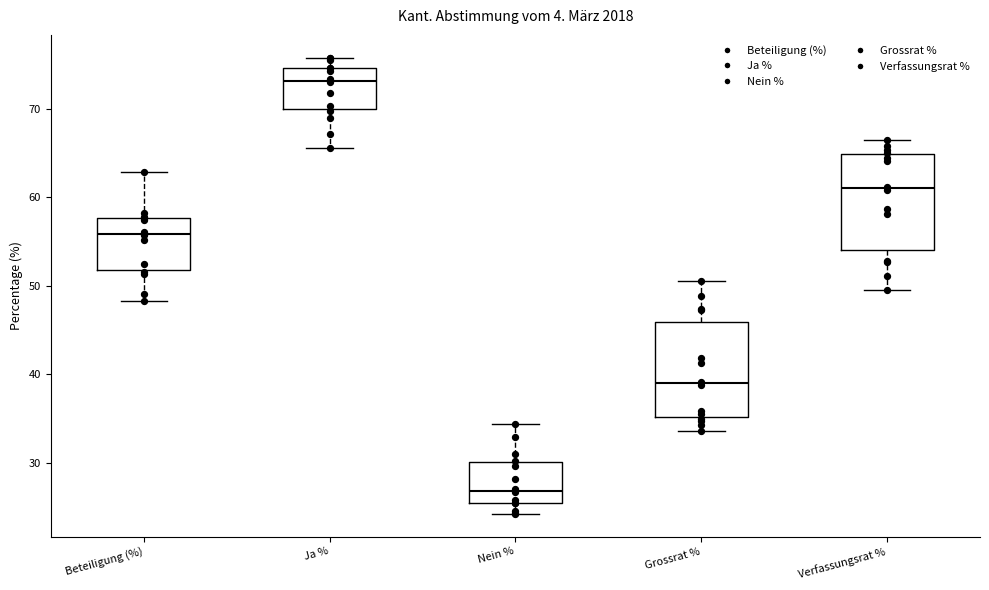

Which box has the highest median line?

Ja %